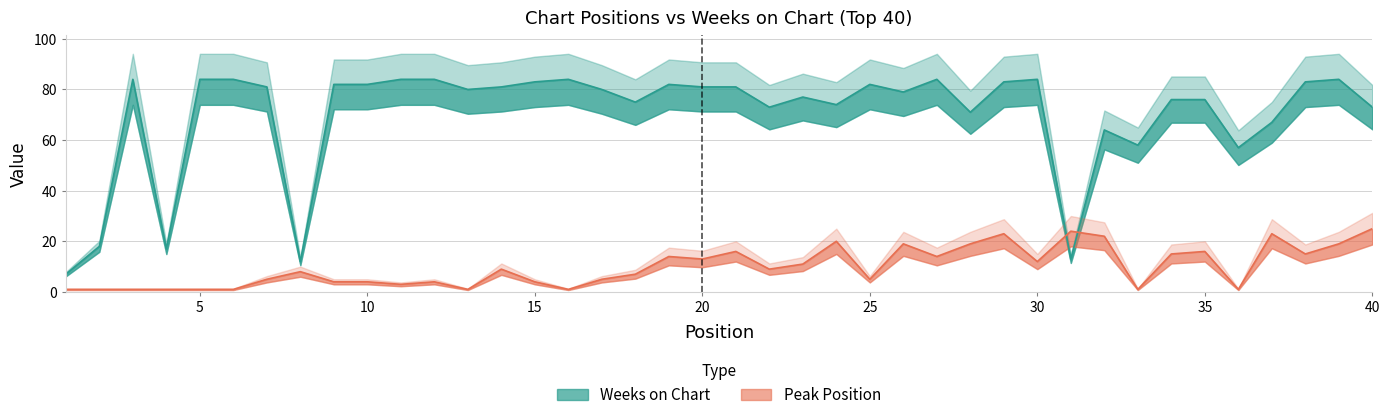

The value of Peak Position at 39 is 19. True or false?

True